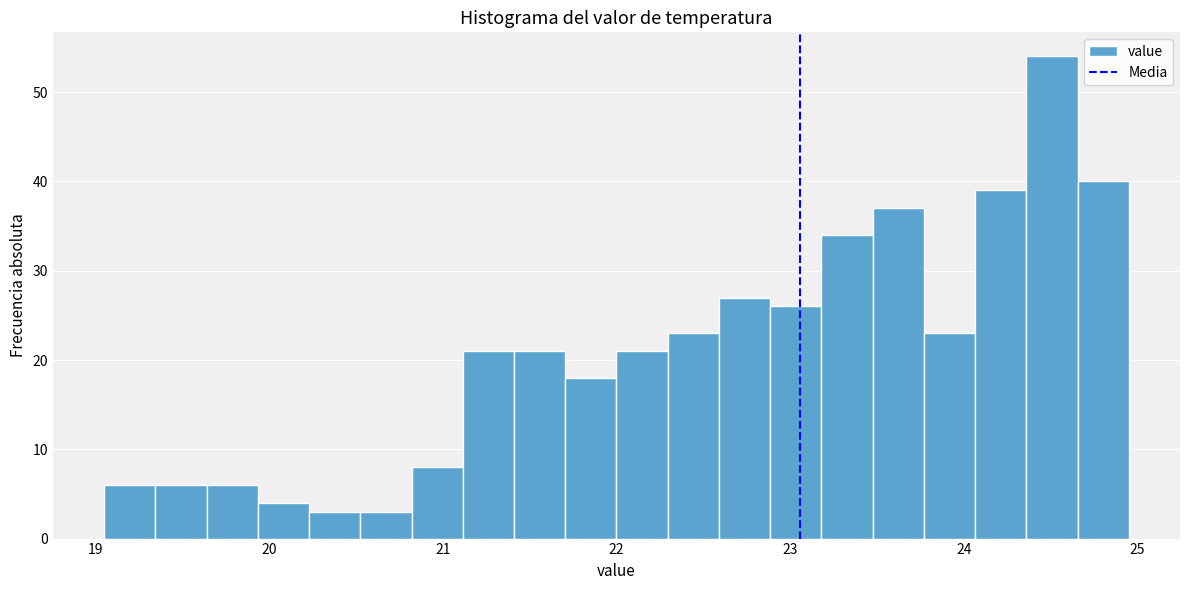

Around what value on the x-axis is the tallest bar? Give the approximate position of its centre, as read against the axis.

24.5